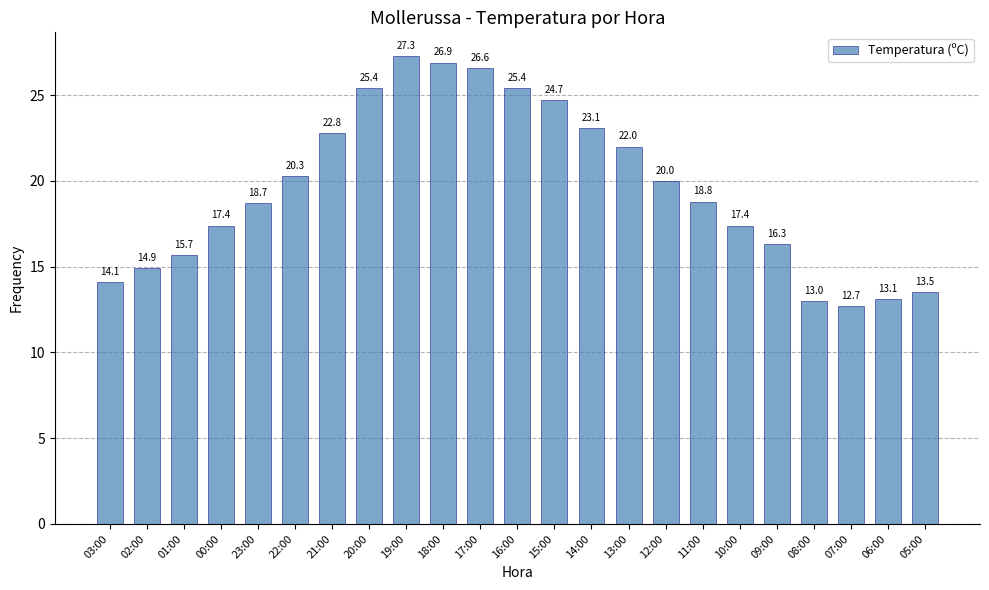

What is the sum of all values?

450.1